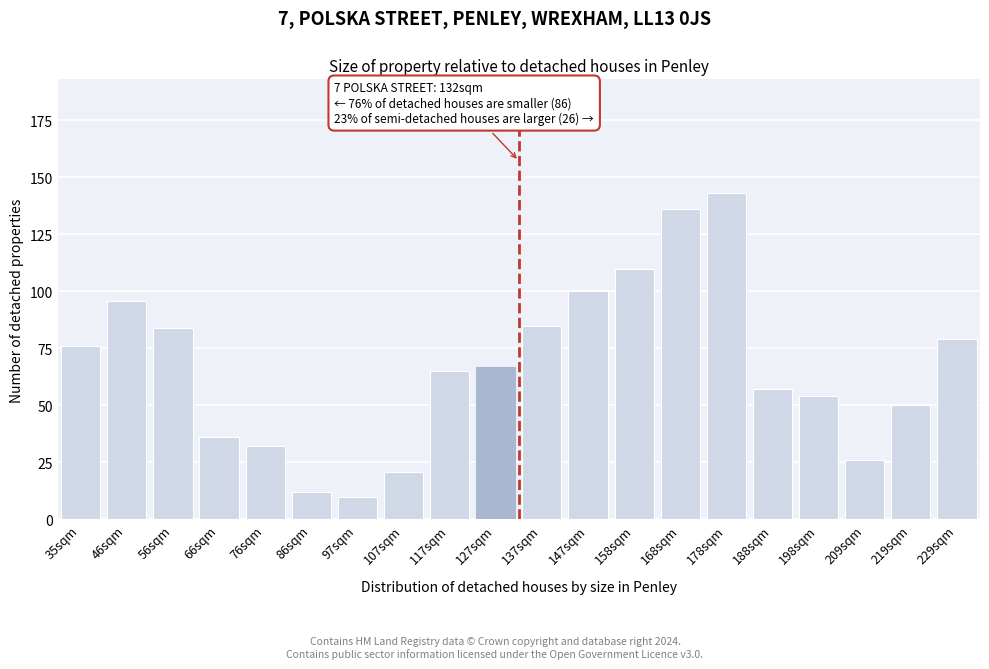

Reading right to left, transcribe all the data shown in this chart.

79	50	26	54	57	143	136	110	100	85	67	65	21	10	12	32	36	84	96	76